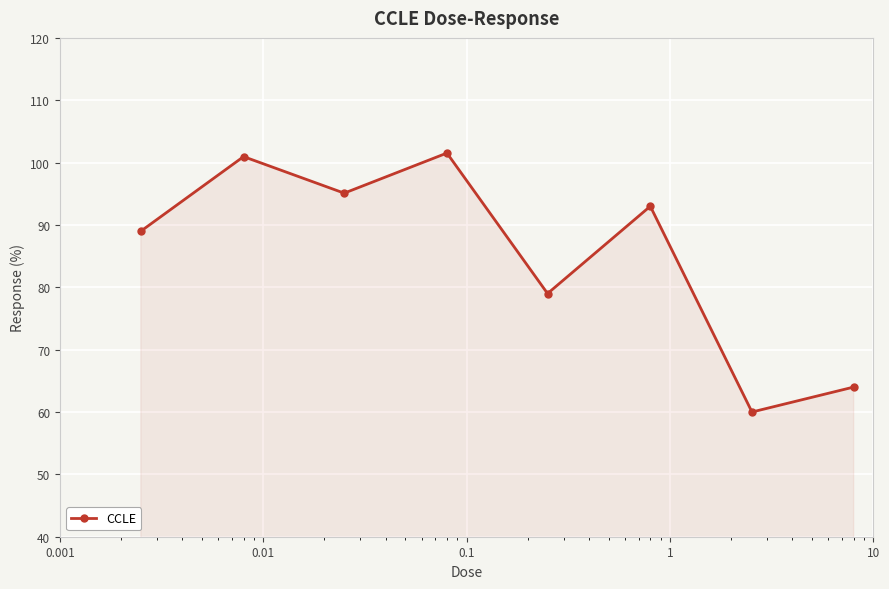

How many data points does each series have?

8